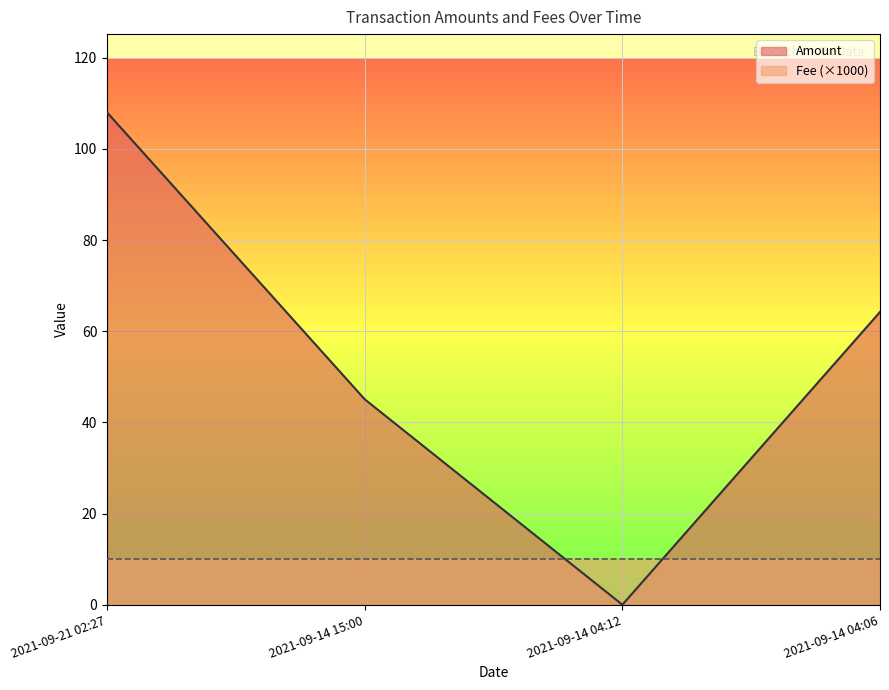

Reading right to left, transcribe all the data shown in this chart.

64.2	0.0	45.1	108.0